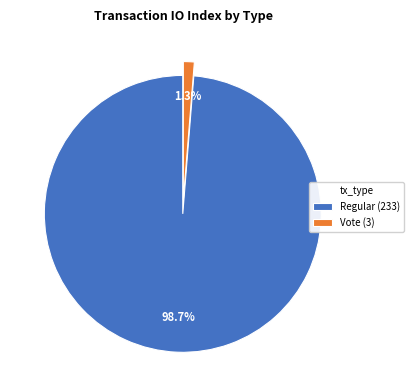

Which category has the smallest portion of the pie?

Vote